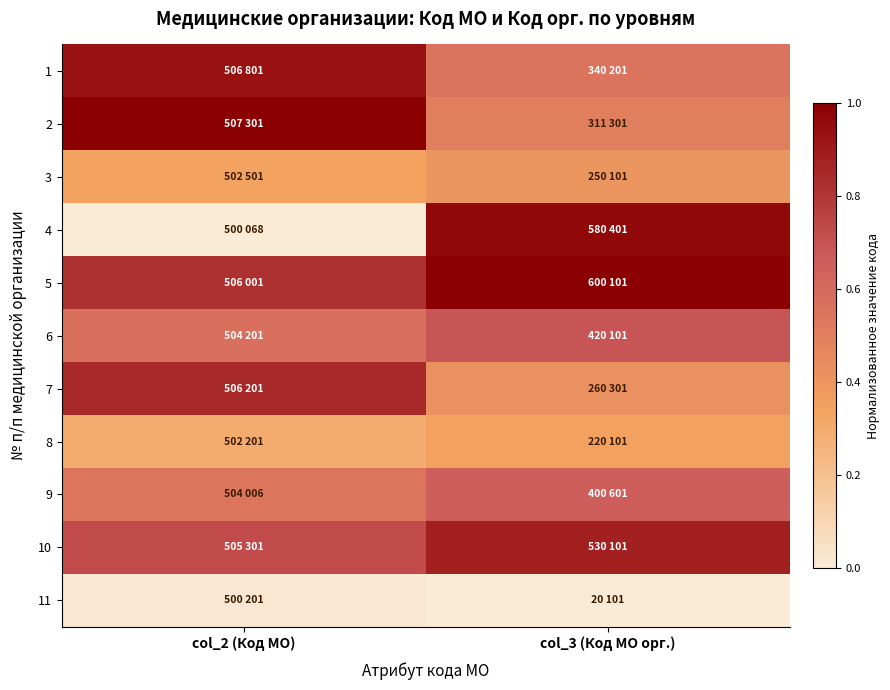

Reading right to left, extract all data points from this chart.

1: col_3 (Код МО орг.)=0.6	col_2 (Код МО)=0.9
2: col_3 (Код МО орг.)=0.5	col_2 (Код МО)=1.0
3: col_3 (Код МО орг.)=0.4	col_2 (Код МО)=0.3
4: col_3 (Код МО орг.)=1.0	col_2 (Код МО)=0.0
5: col_3 (Код МО орг.)=1.0	col_2 (Код МО)=0.8
6: col_3 (Код МО орг.)=0.7	col_2 (Код МО)=0.6
7: col_3 (Код МО орг.)=0.4	col_2 (Код МО)=0.8
8: col_3 (Код МО орг.)=0.3	col_2 (Код МО)=0.3
9: col_3 (Код МО орг.)=0.7	col_2 (Код МО)=0.5
10: col_3 (Код МО орг.)=0.9	col_2 (Код МО)=0.7
11: col_3 (Код МО орг.)=0.0	col_2 (Код МО)=0.0